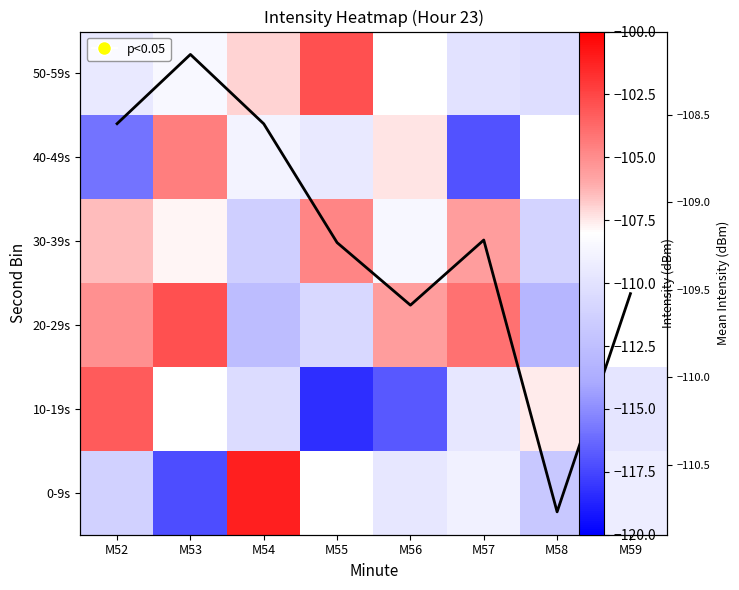

What is the difference between the highest and lowest values at M57?

13.0